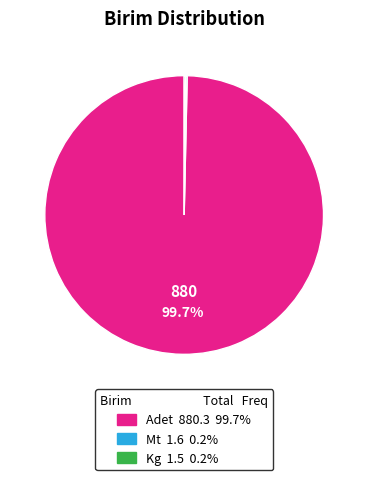

Does Adet account for over 50% of the chart?

Yes